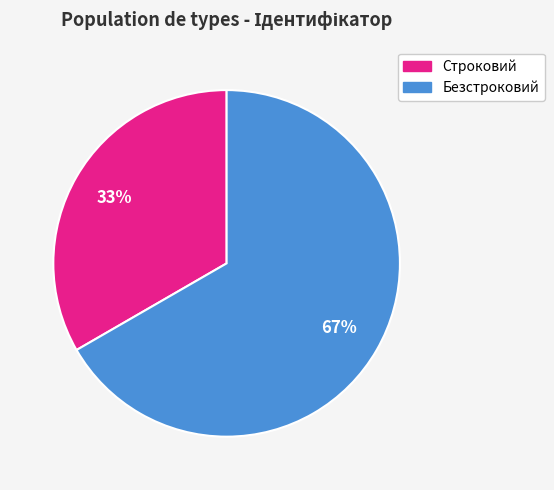

True or false: Безстроковий accounts for 60% of the total.

False